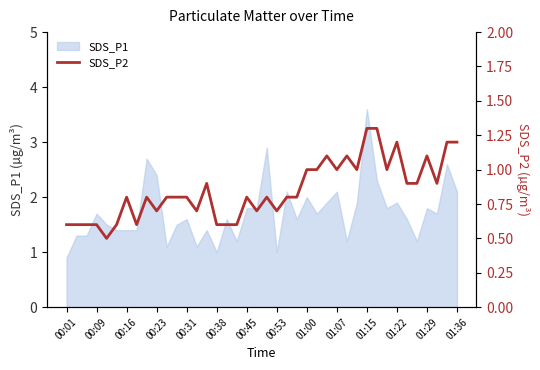

The value at 28 is 0.7. True or false?

False